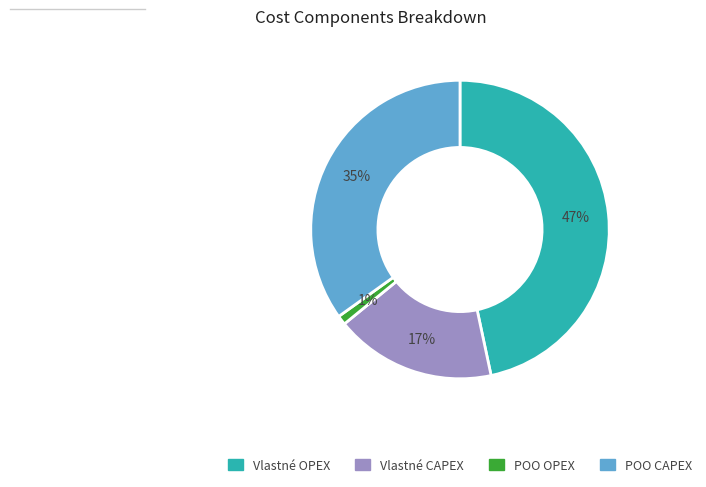

To the nearest percent, what portion does POO CAPEX represent?

35%